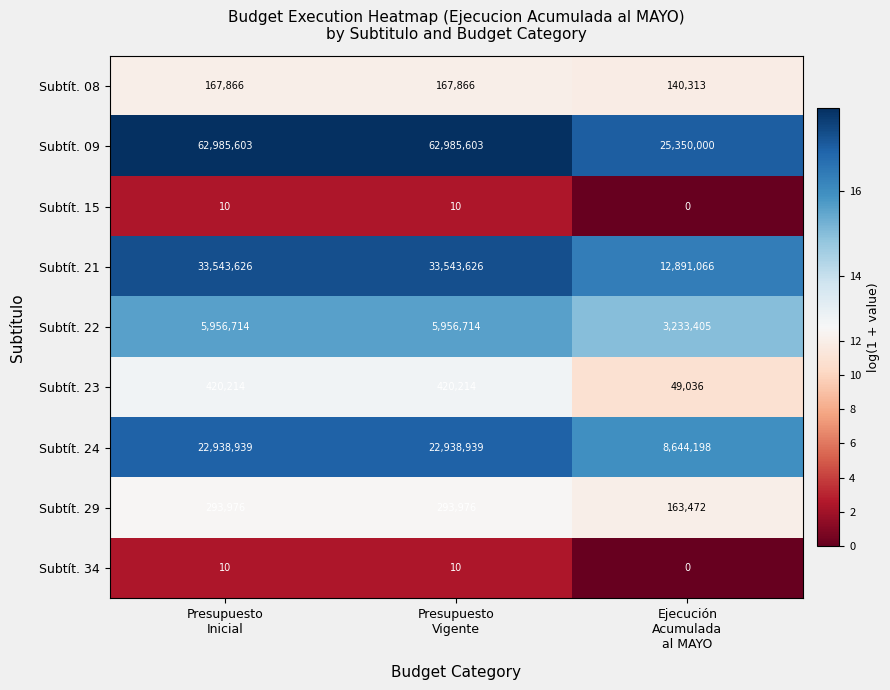

Which series has the largest total across all categories?

Subtít. 09